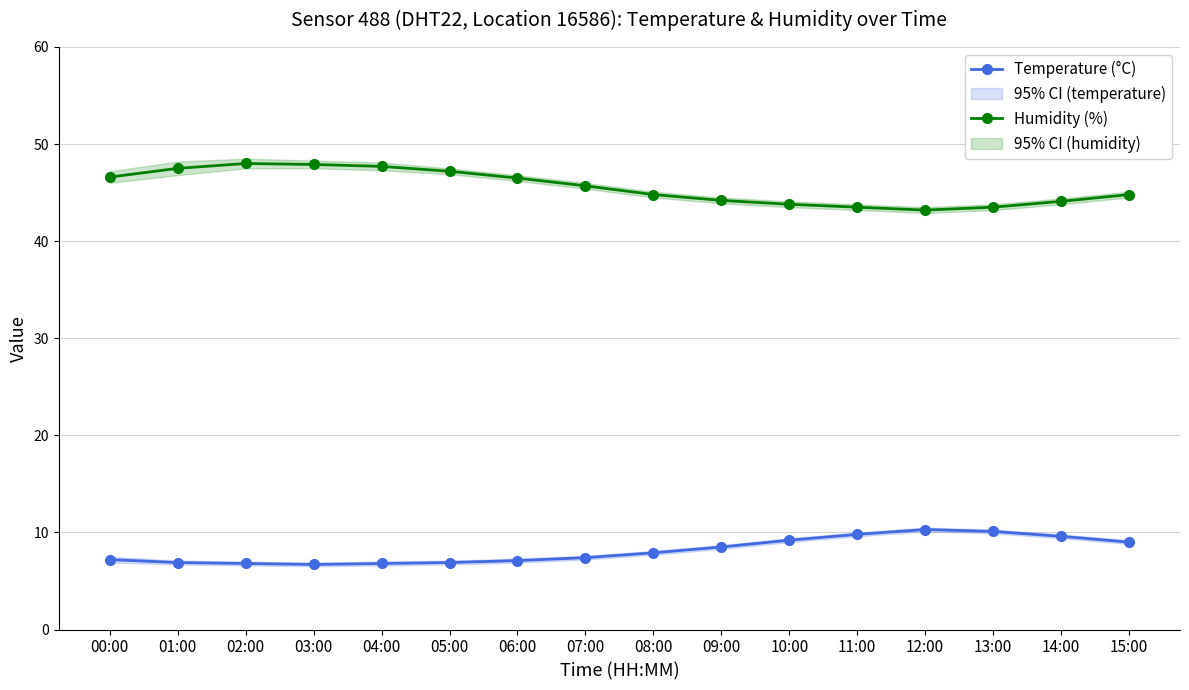

What is the difference between the maximum and minimum values in the Temperature (°C) series?

3.6